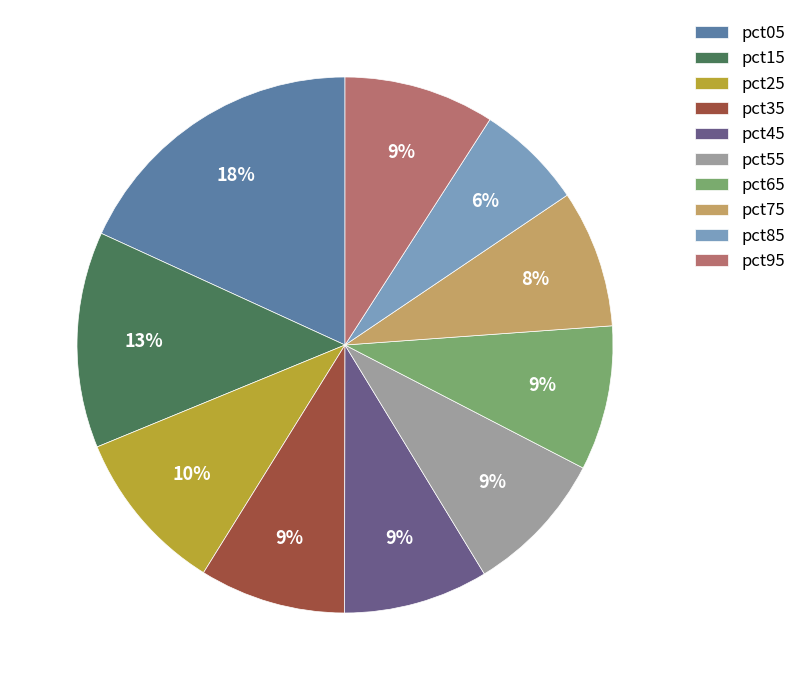

How many slices are in this pie chart?

10